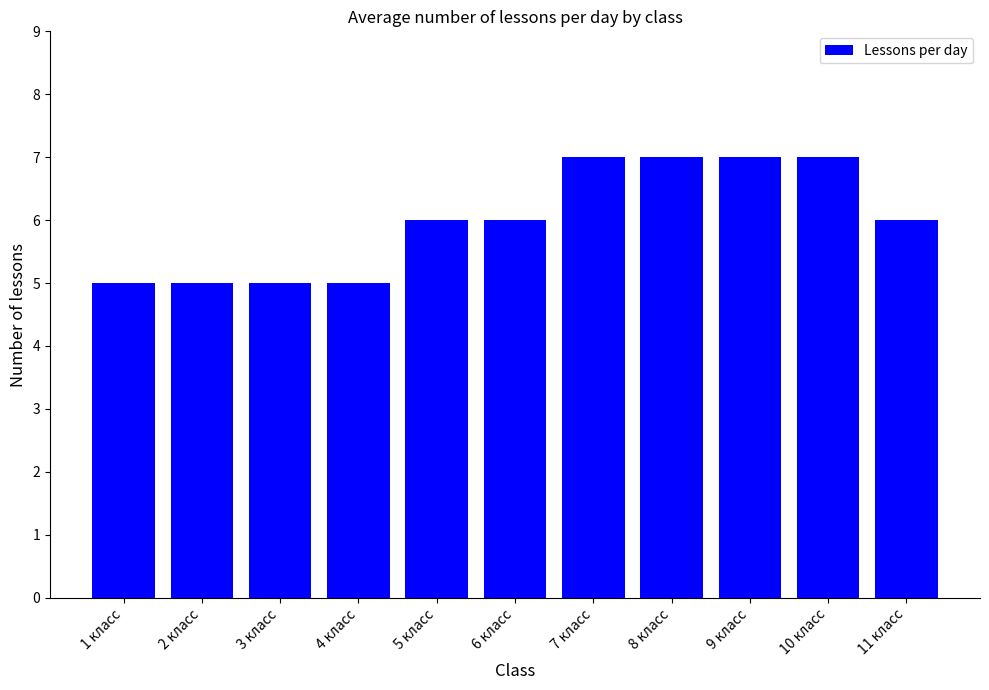

What is the change in value from 5 класс to 7 класс?

+1